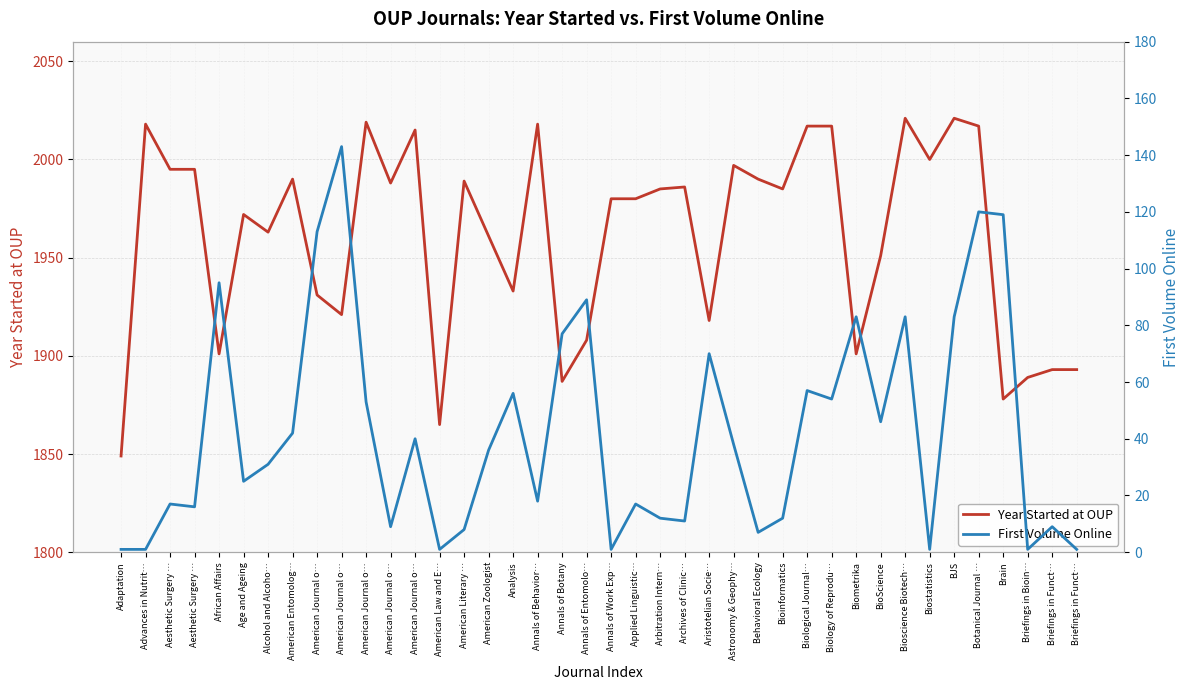

Reading right to left, extract all data points from this chart.

Year Started at OUP: 1893	1893	1889	1878	2017	2021	2000	2021	1951	1901	2017	2017	1985	1990	1997	1918	1986	1985	1980	1980	1908	1887	2018	1933	1961	1989	1865	2015	1988	2019	1921	1931	1990	1963	1972	1901	1995	1995	2018	1849
First Volume Online: 1	9	1	119	120	83	1	83	46	83	54	57	12	7	38	70	11	12	17	1	89	77	18	56	36	8	1	40	9	53	143	113	42	31	25	95	16	17	1	1